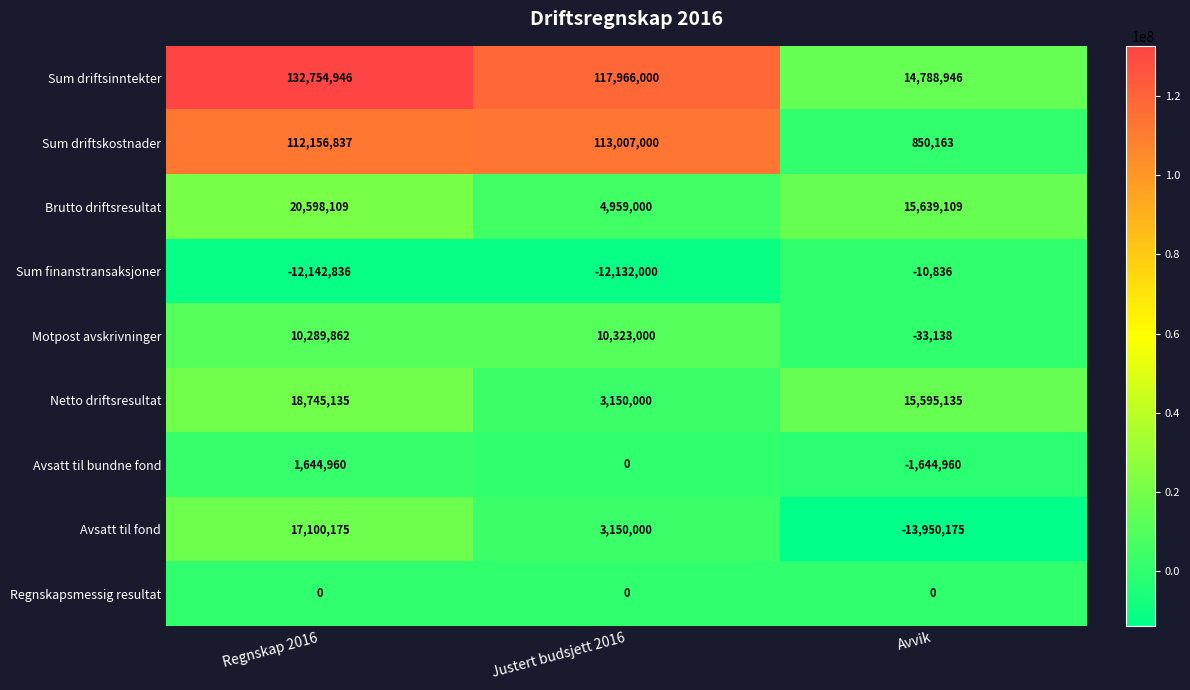

What is the difference between the maximum and minimum values in the Sum finanstransaksjoner series?

12132000